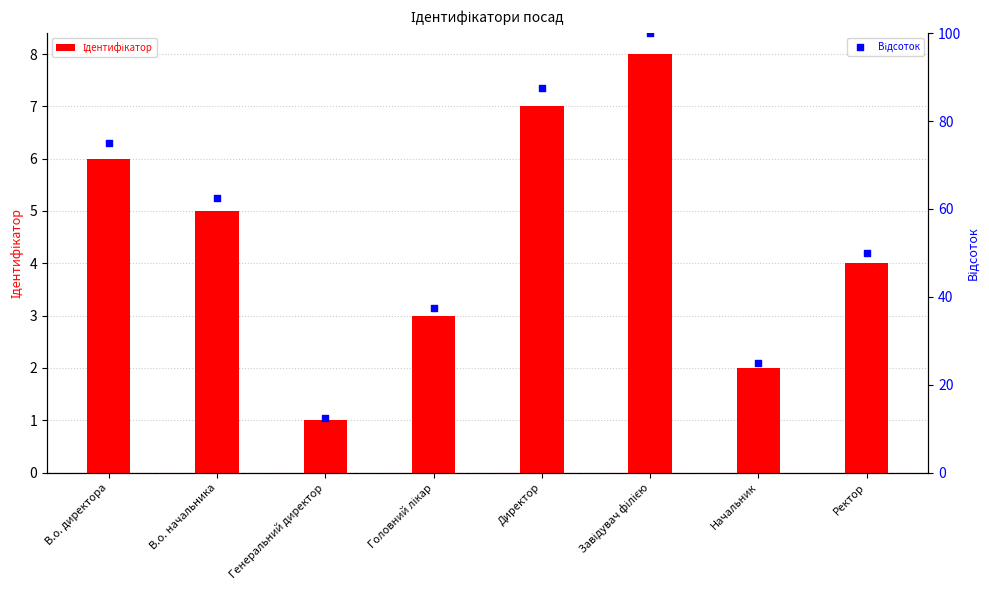

Which series has the widest spread of Y values?

Відсоток